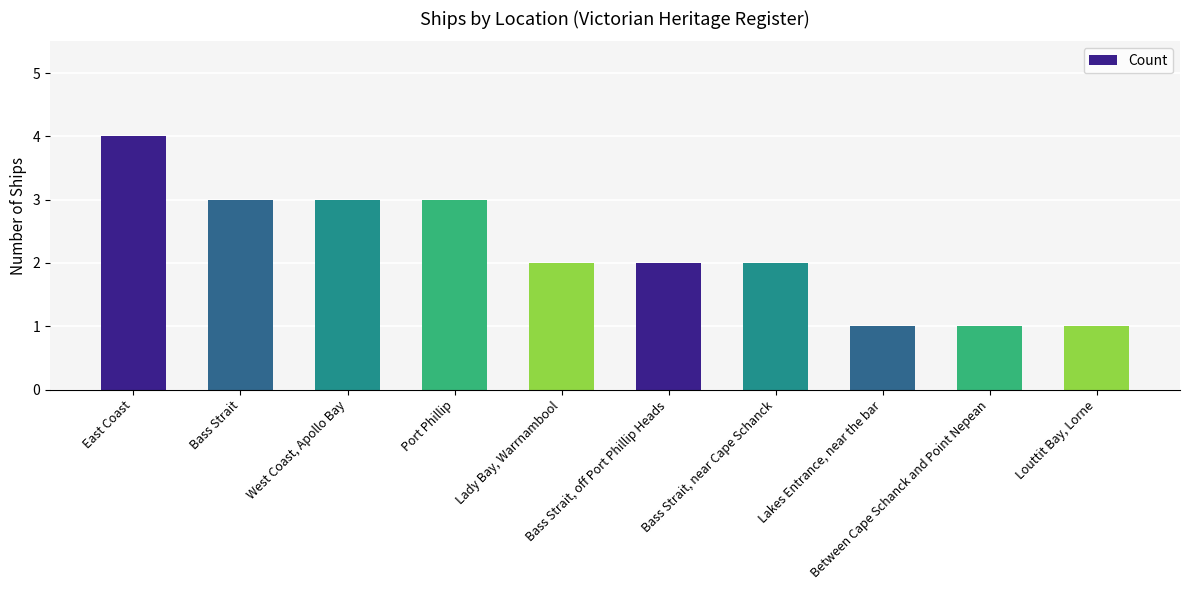

At which category does the chart reach its peak across all series?

East Coast